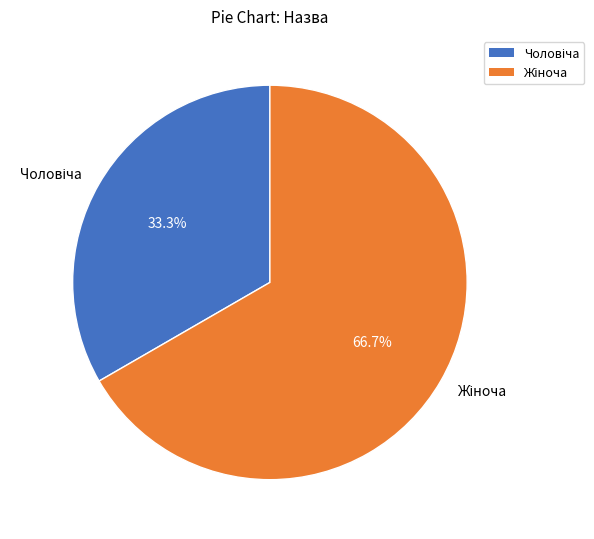

Is there any slice that represents more than half of the pie?

Yes